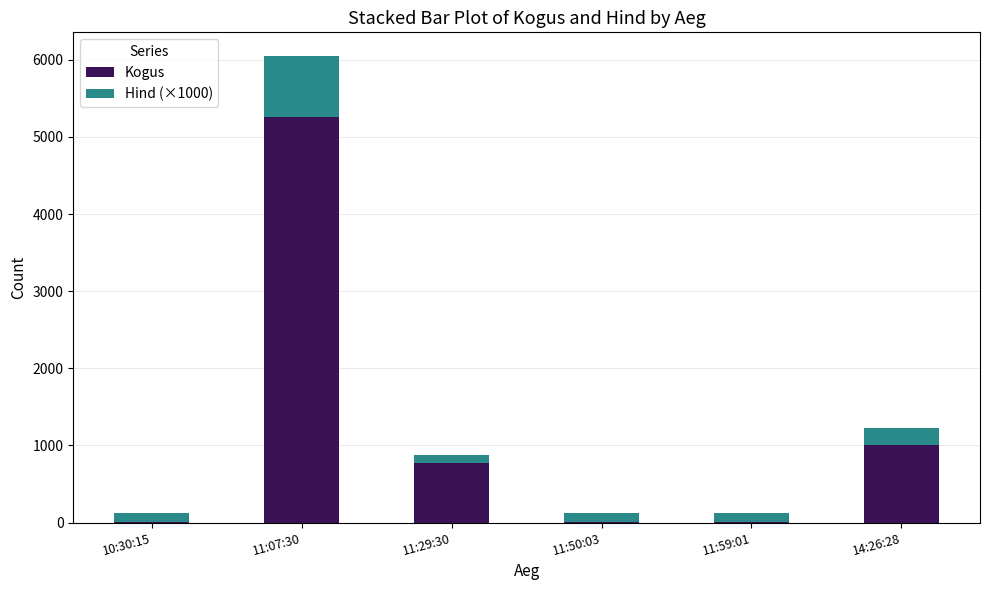

The value of Kogus at 11:07:30 is 7510. True or false?

False